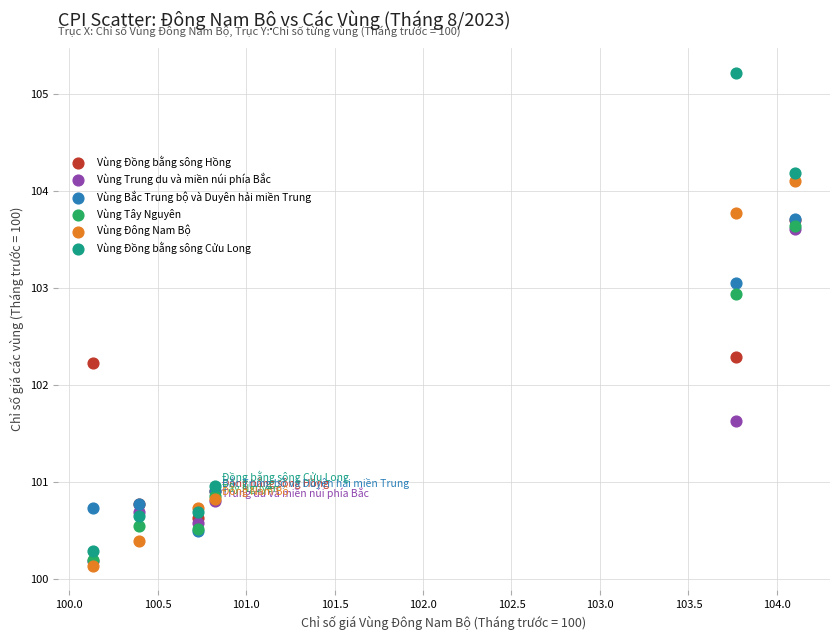

Across all series, what Y value is closest to 102?

102.2